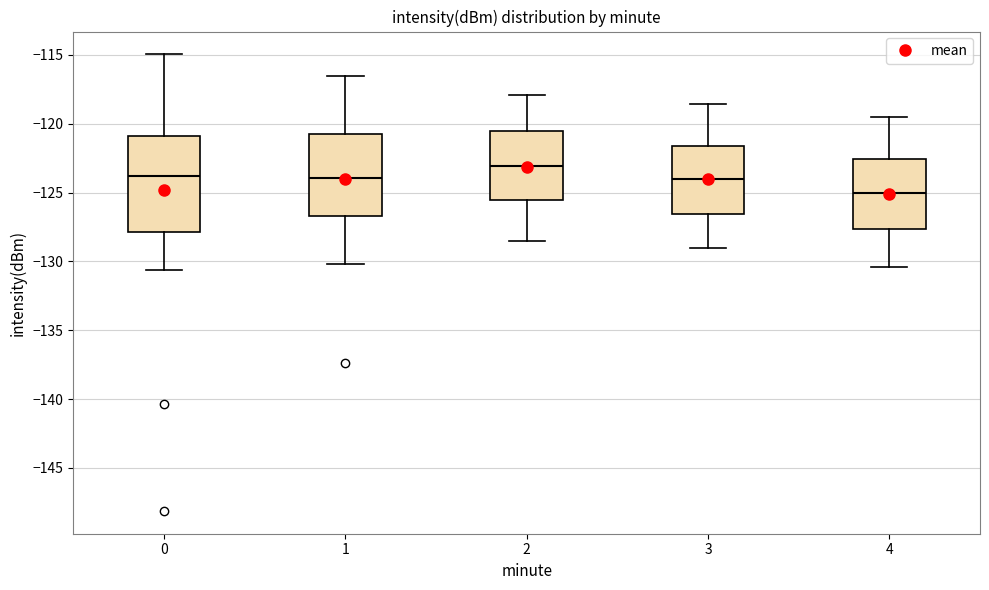

Reading left to right, transcribe this box plot: for each box, give where its median line is, the range the box spans, and where its two whiskers end, as read against the y-axis. The values are not printed on the chart, so give them approximately, as read against the axis.

0: median -124.0, box -128.0 to -121.0, whiskers -130.5 to -115.0
1: median -124.0, box -126.5 to -120.5, whiskers -130.0 to -116.5
2: median -123.0, box -125.5 to -120.5, whiskers -128.5 to -118.0
3: median -124.0, box -126.5 to -121.5, whiskers -129.0 to -118.5
4: median -125.0, box -127.5 to -122.5, whiskers -130.5 to -119.5